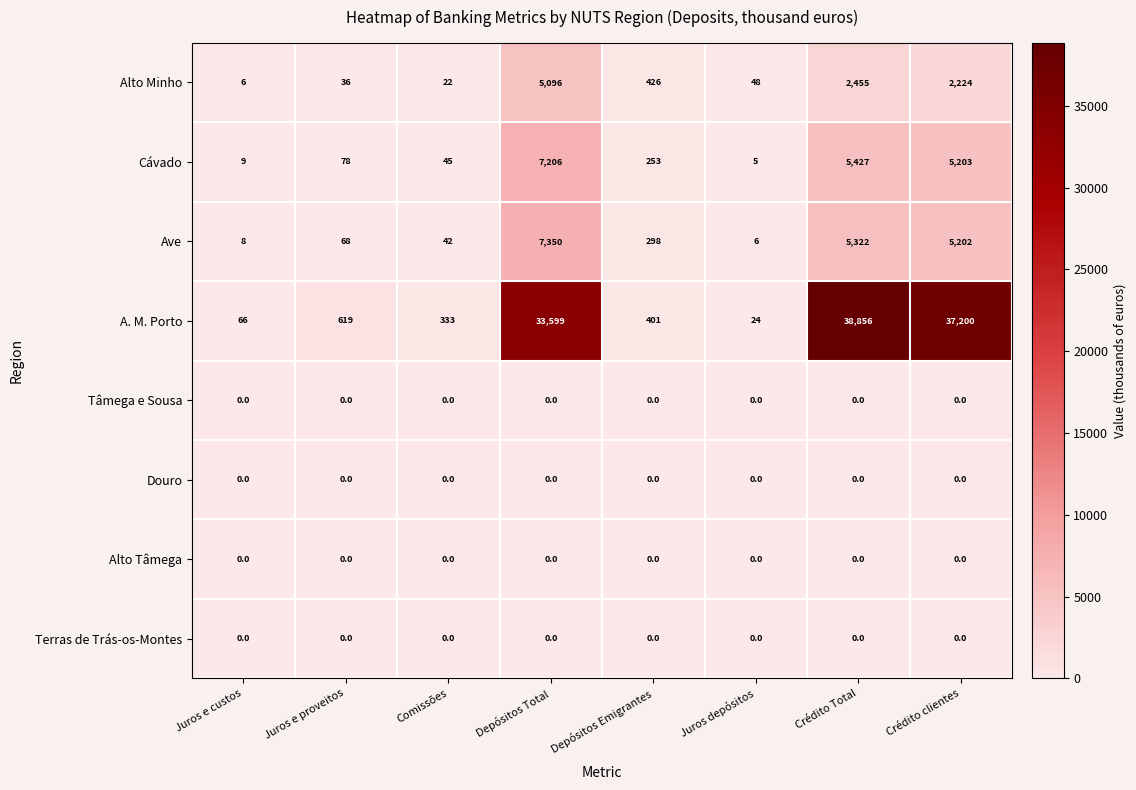

Which series has the largest total across all categories?

A. M. Porto